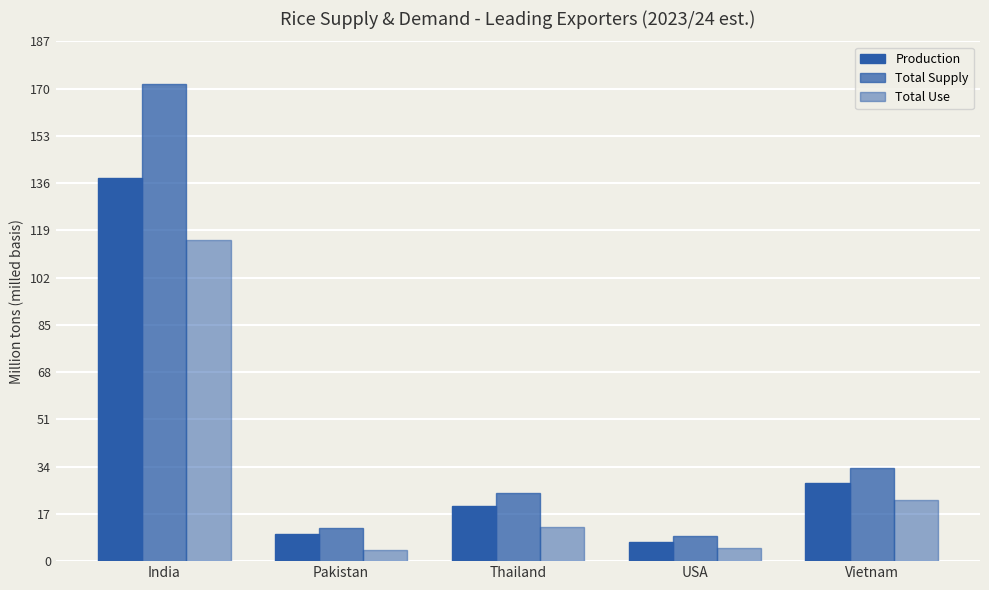

What is the difference between the highest and lowest values at USA?

4.3